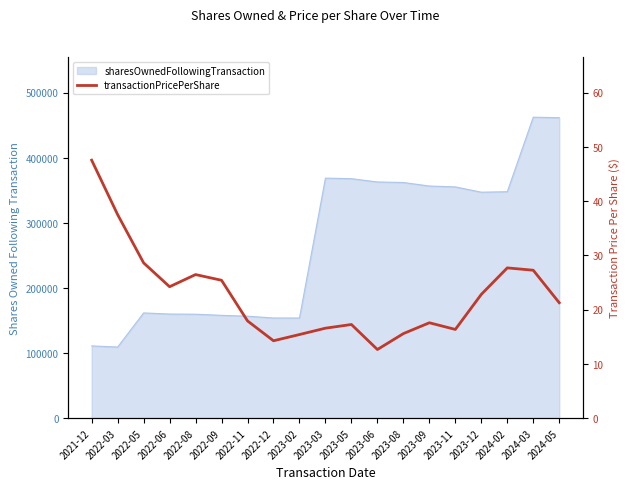

What is the ratio of the value at 2023-08 to the value at 2022-05?

0.5